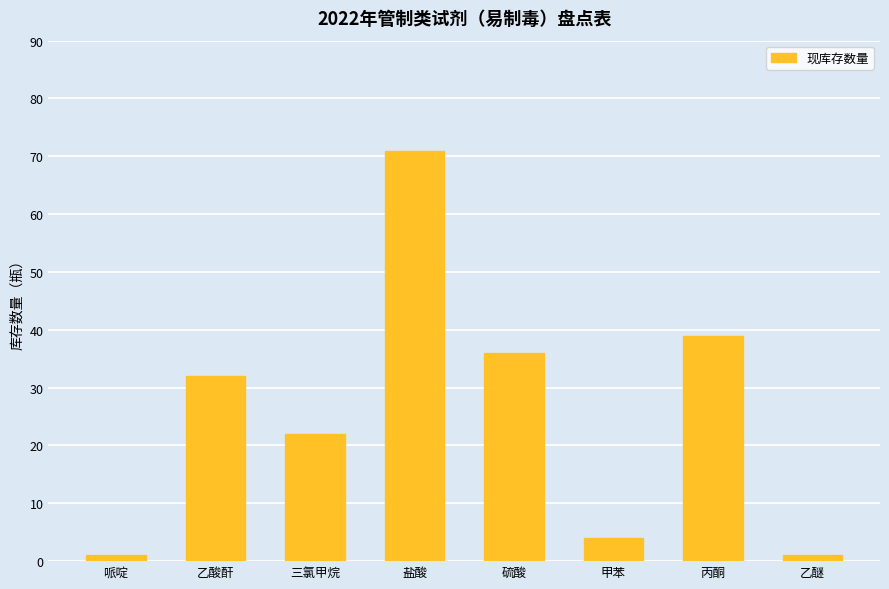

Read the value at 丙酮.

39